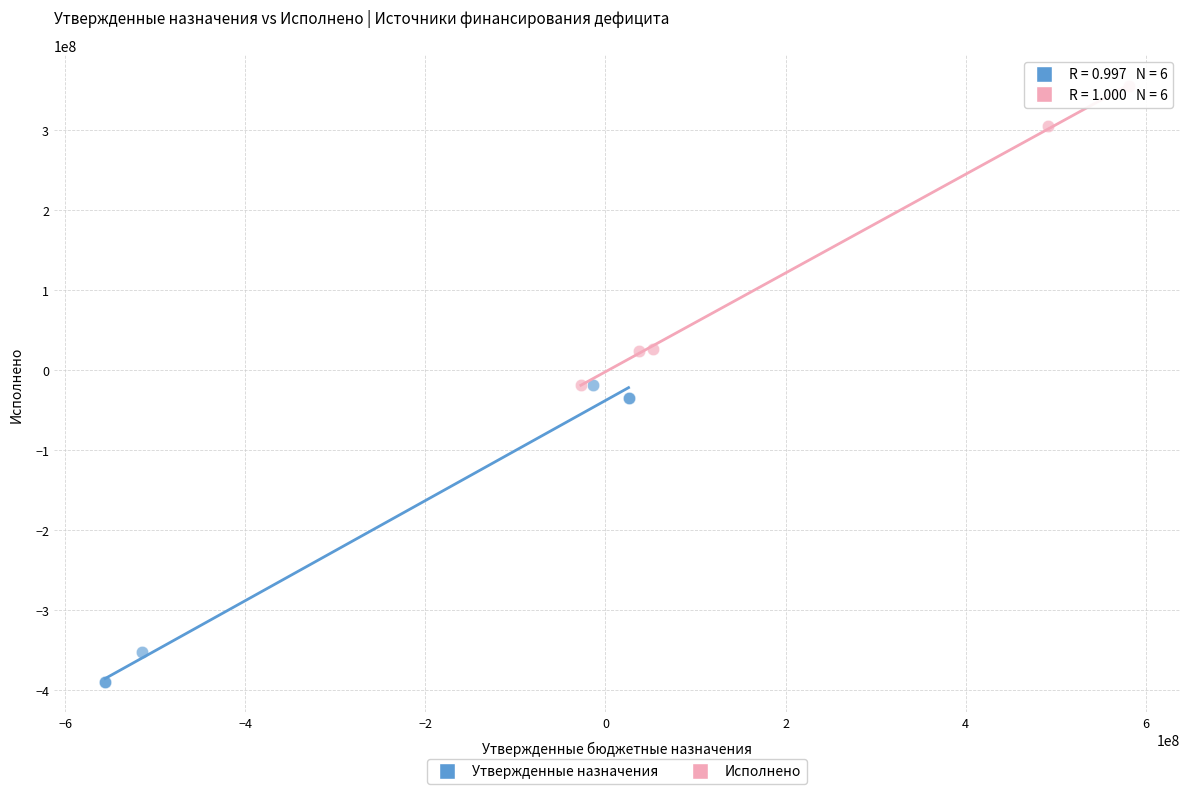

Which series contains the lowest Y value?

Утвержденные назначения